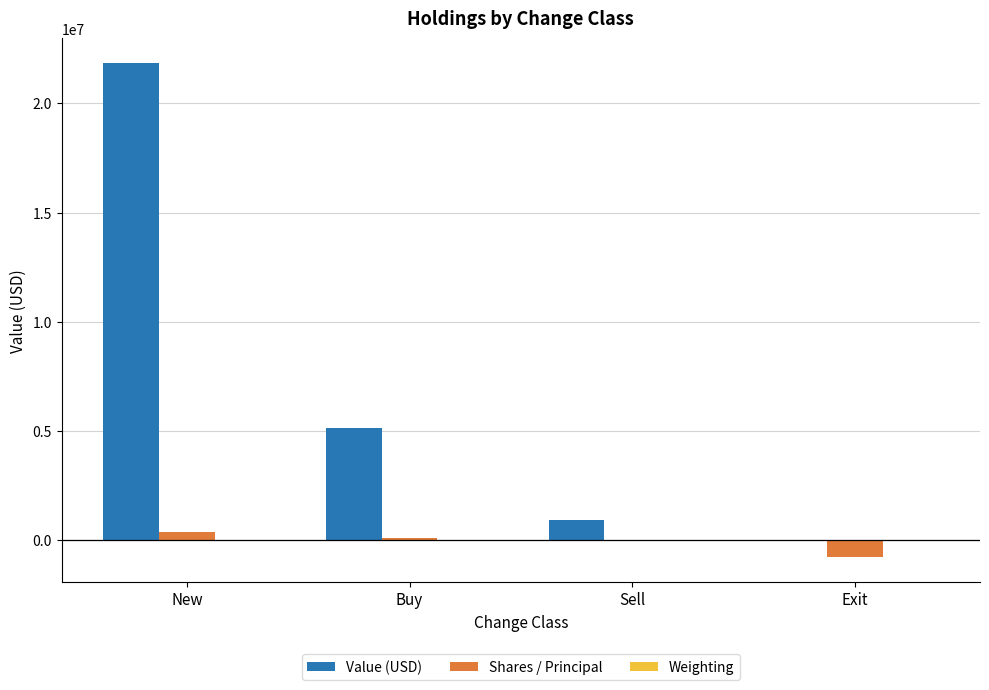

Does the chart contain stacked bars?

No